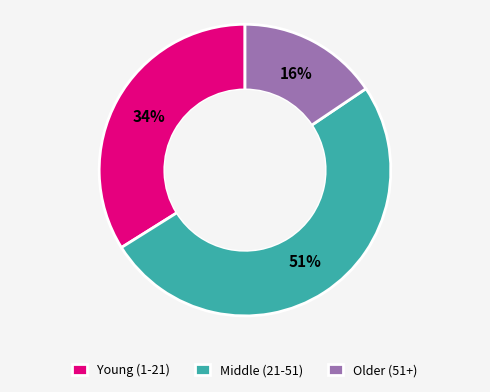

Is there any slice that represents more than half of the pie?

Yes